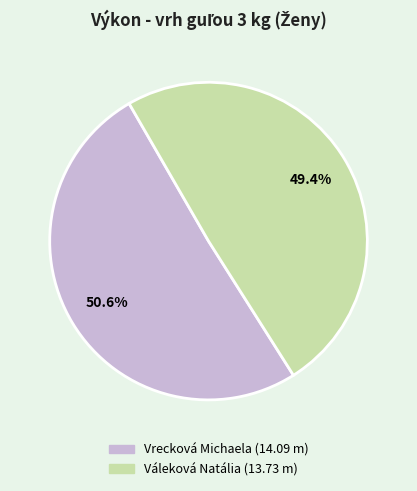

What percentage do Vrecková Michaela and Váleková Natália together represent?

100.0%